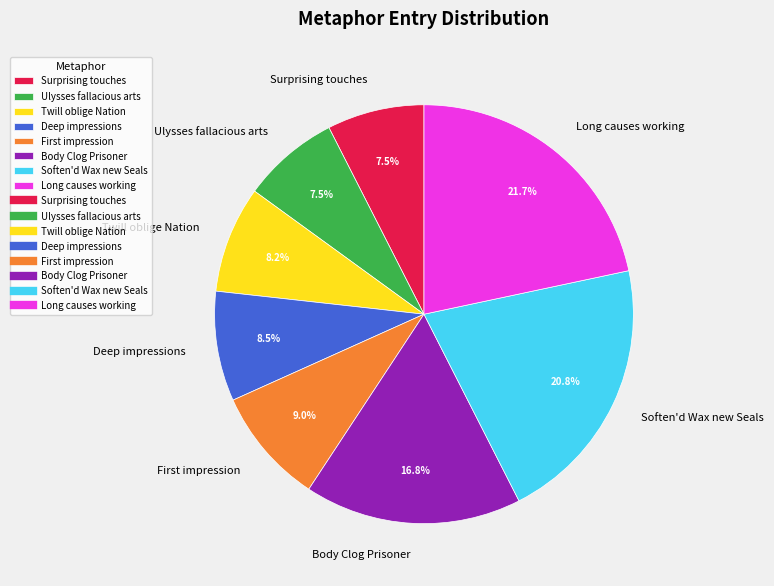

Between Body Clog Prisoner and Ulysses fallacious arts, which is larger?

Body Clog Prisoner